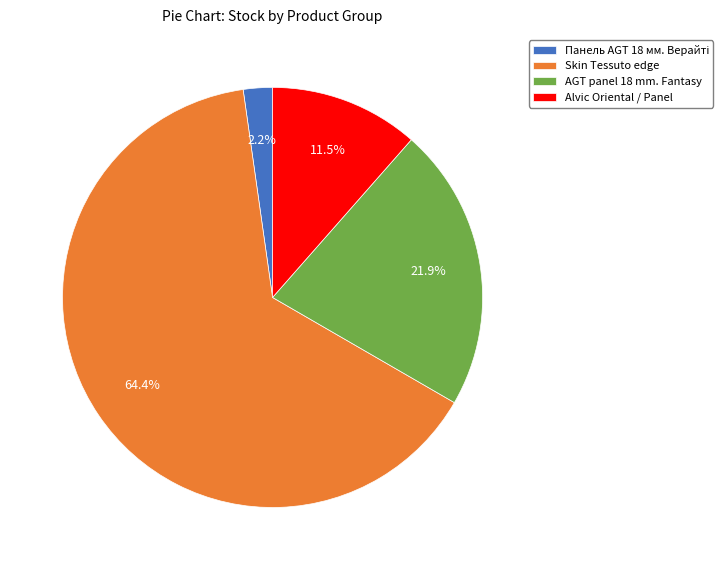

Which has a higher value, Alvic Oriental / Panel or AGT panel 18 mm. Fantasy?

AGT panel 18 mm. Fantasy